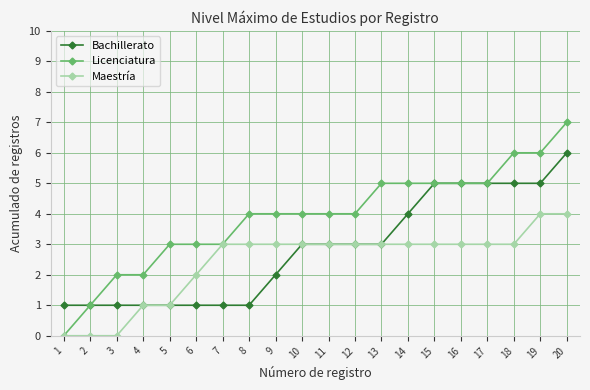

What are all the series names shown in the legend?

Bachillerato, Licenciatura, Maestría